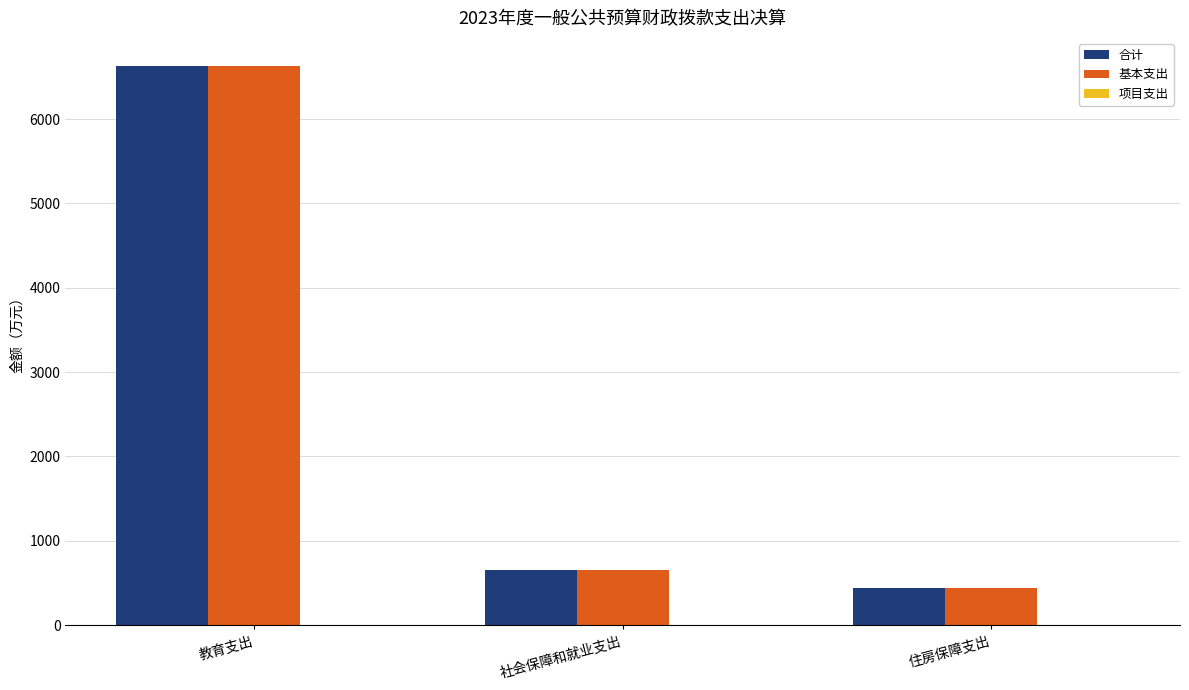

Is it true that 合计 equals 663.1 at 住房保障支出?

False